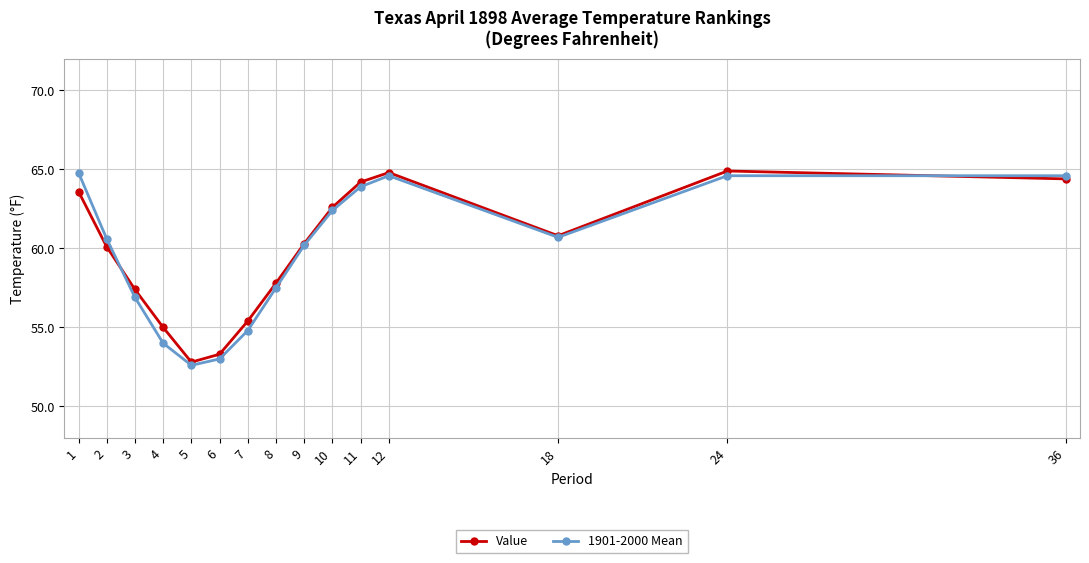

What is the maximum value for Value?

64.9